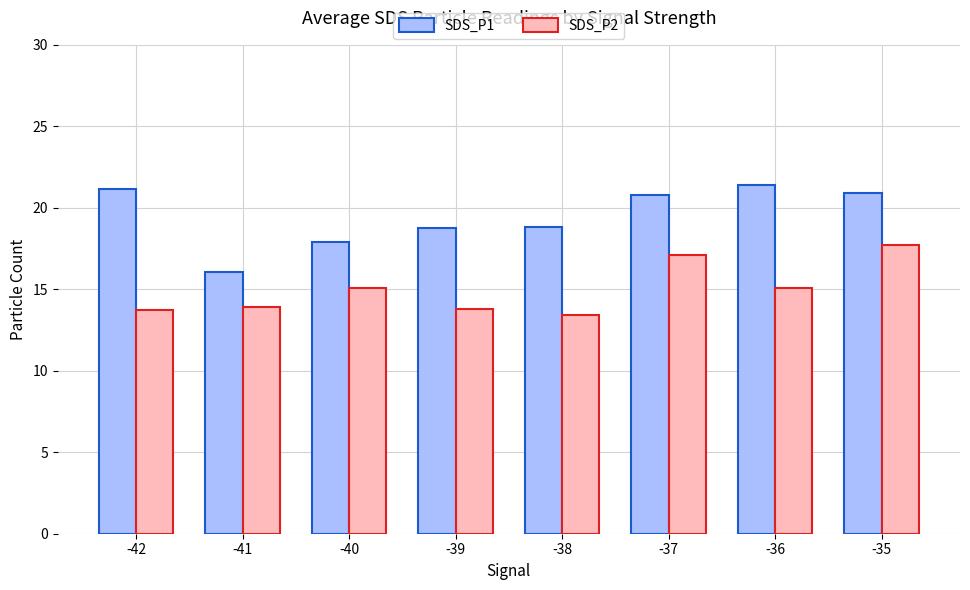

Is it true that SDS_P2 equals 15.1 at -40?

True